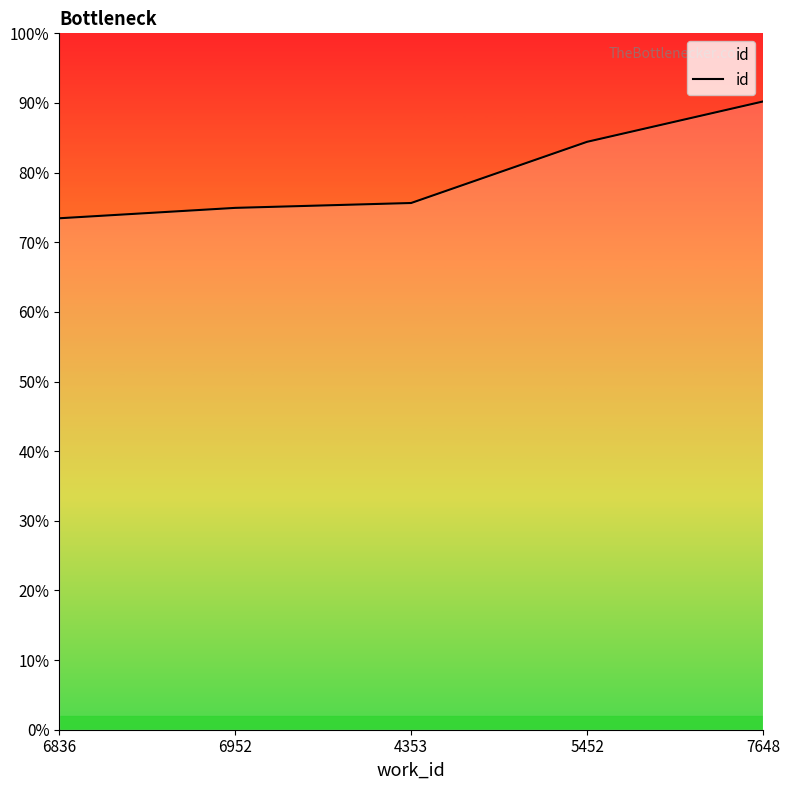

True or false: the data has more than 2 interior local peaks.

False